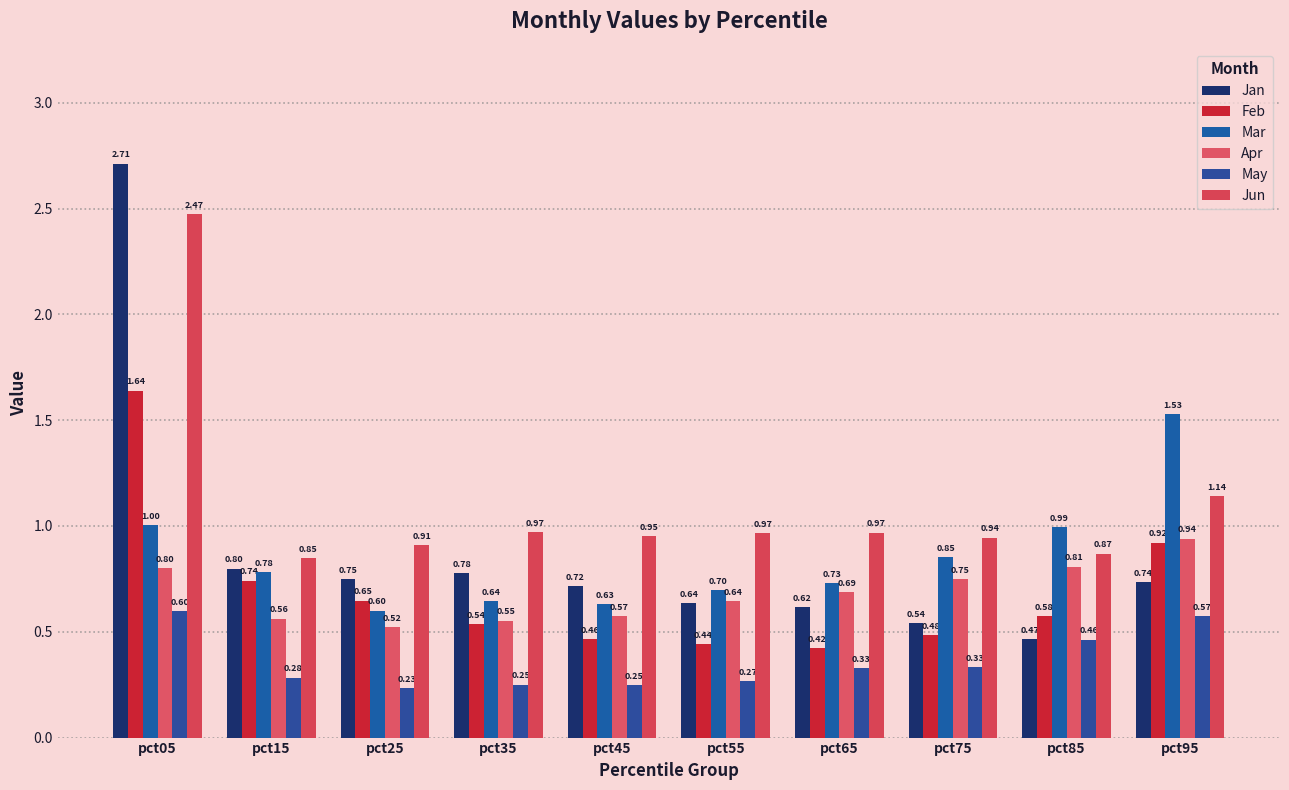

Which has a higher value, pct05 or pct95?

pct05